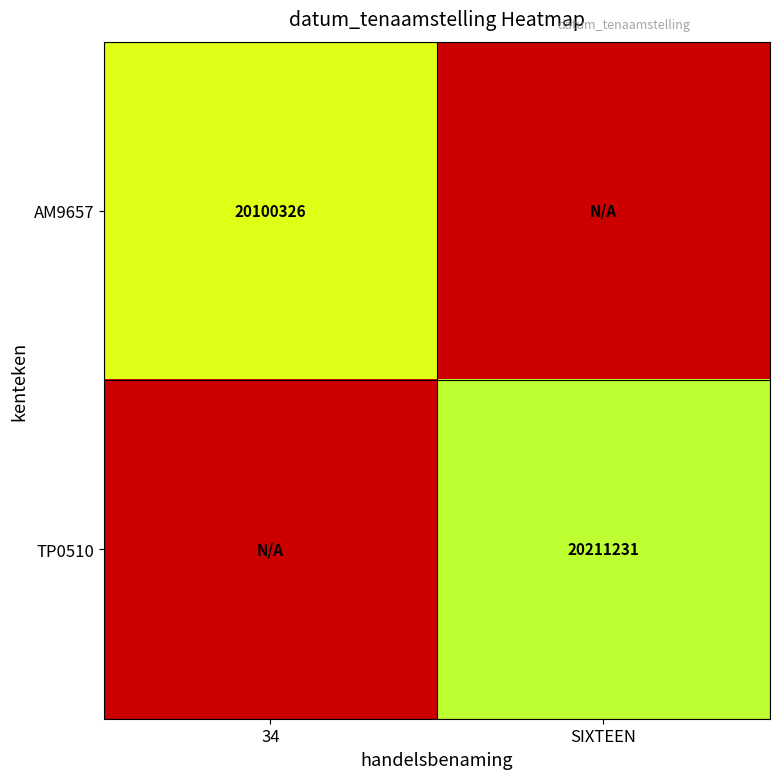

Is it true that AM9657 equals 9016029 at 34?

False